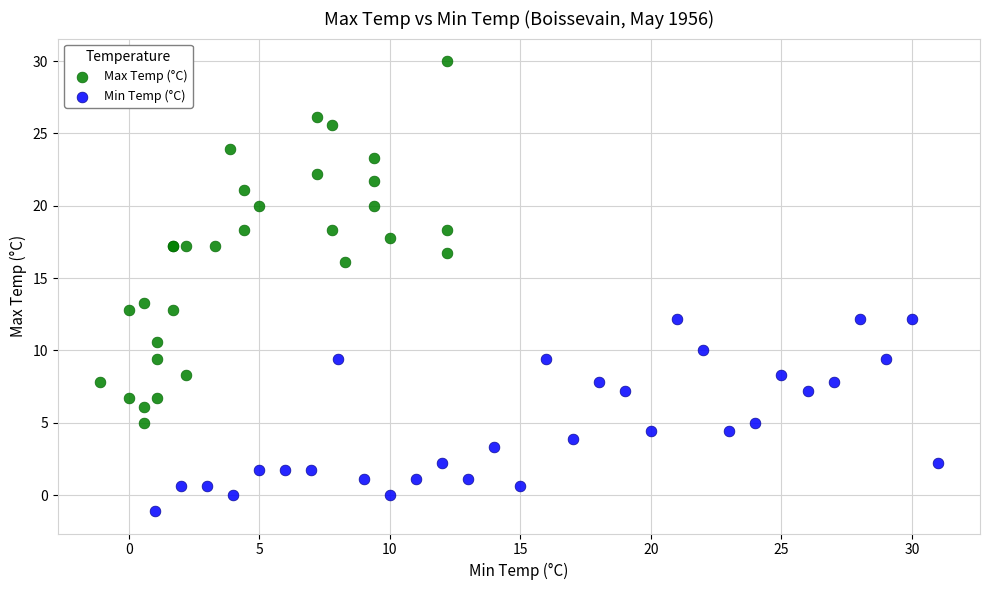

Which series contains the highest Y value?

Max Temp (°C)